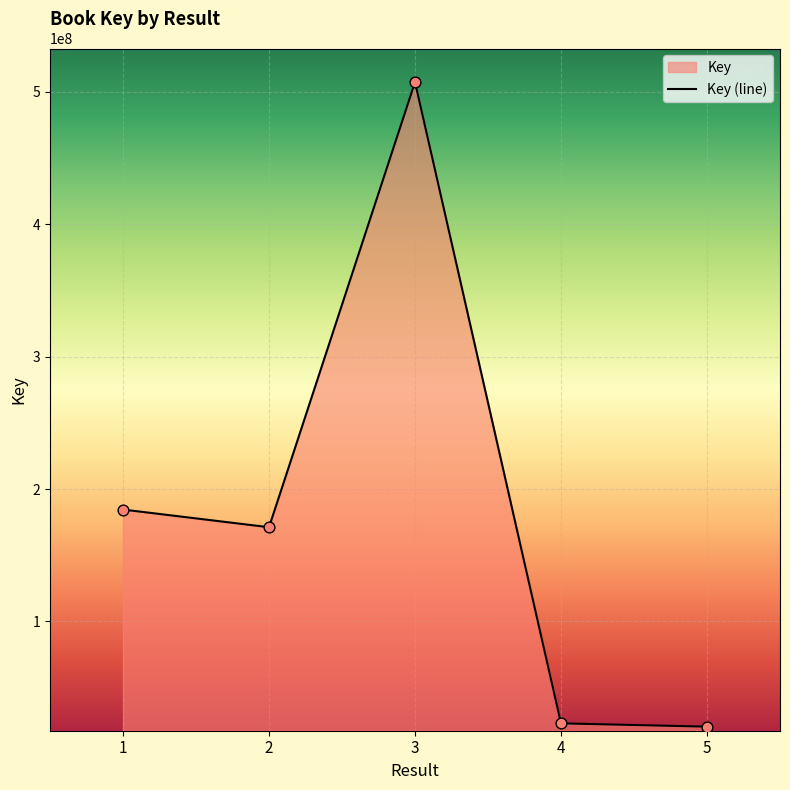

Approximately how many times larger is the value at 4 compared to 1?

0.1